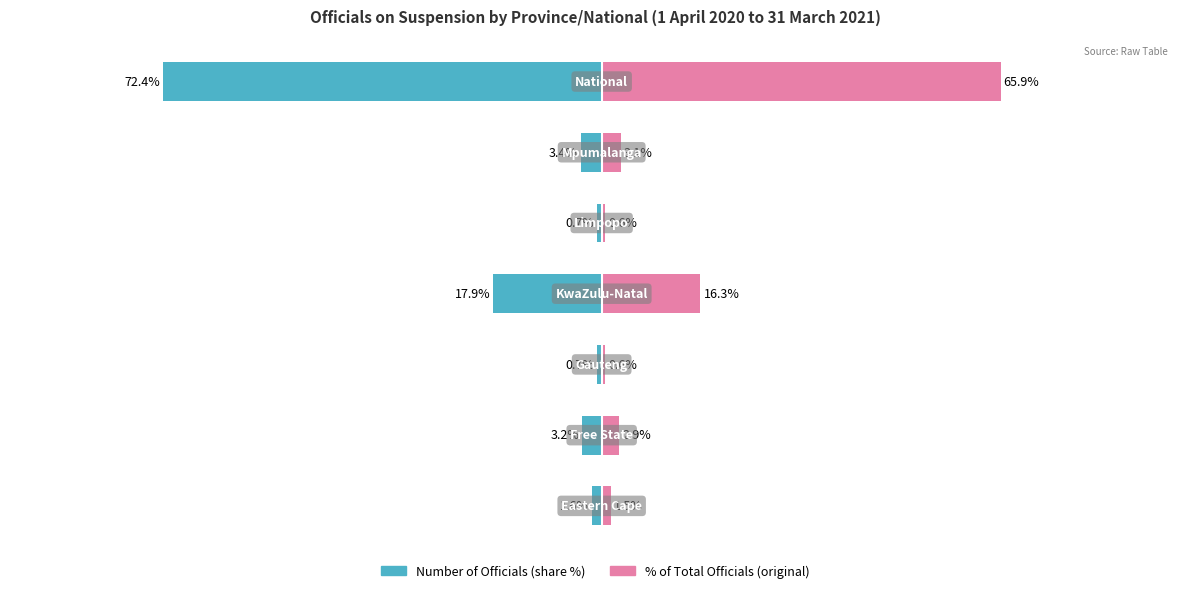

Is the value of Number of Officials (% share) at 0 greater than the value of % of Total Officials at 5?

No